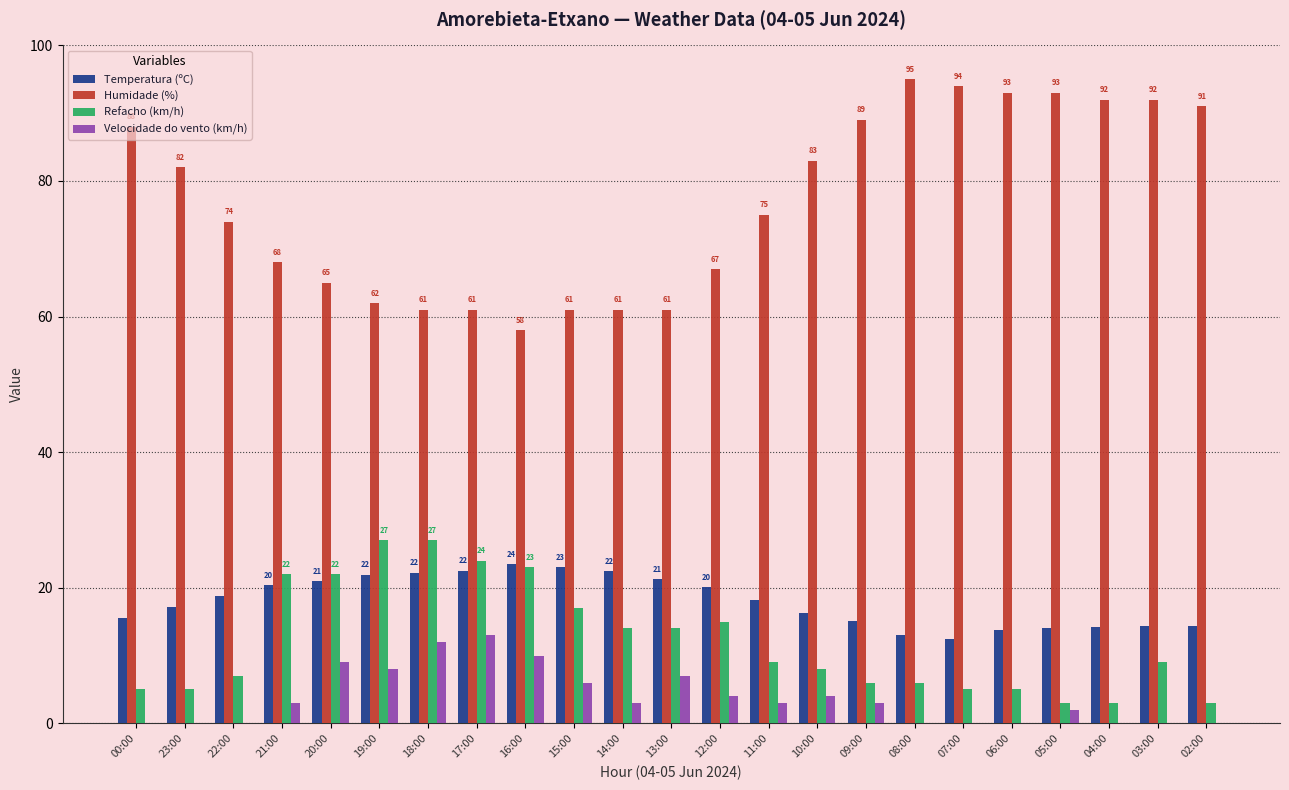

Which series changed the most between 00:00 and 14:00?

Humidade (%)